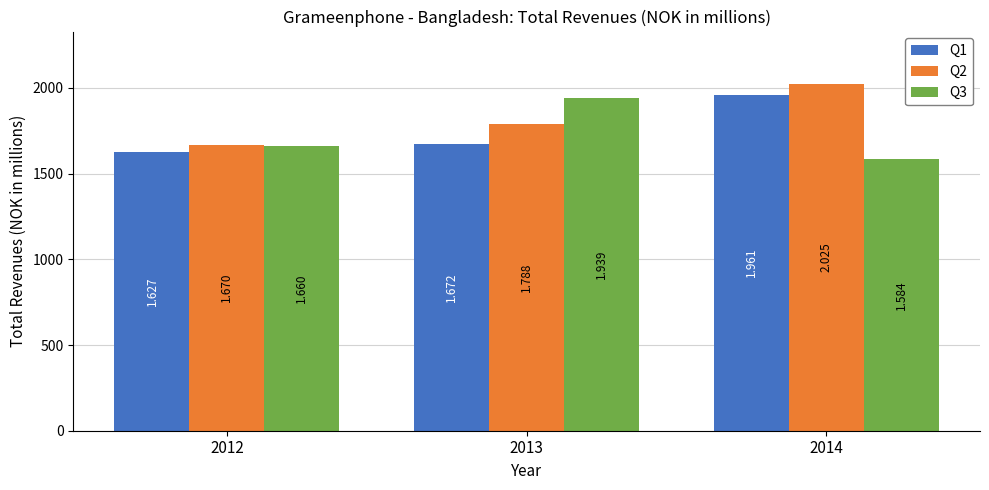

Between 2014 and 2012, which is larger?

2014